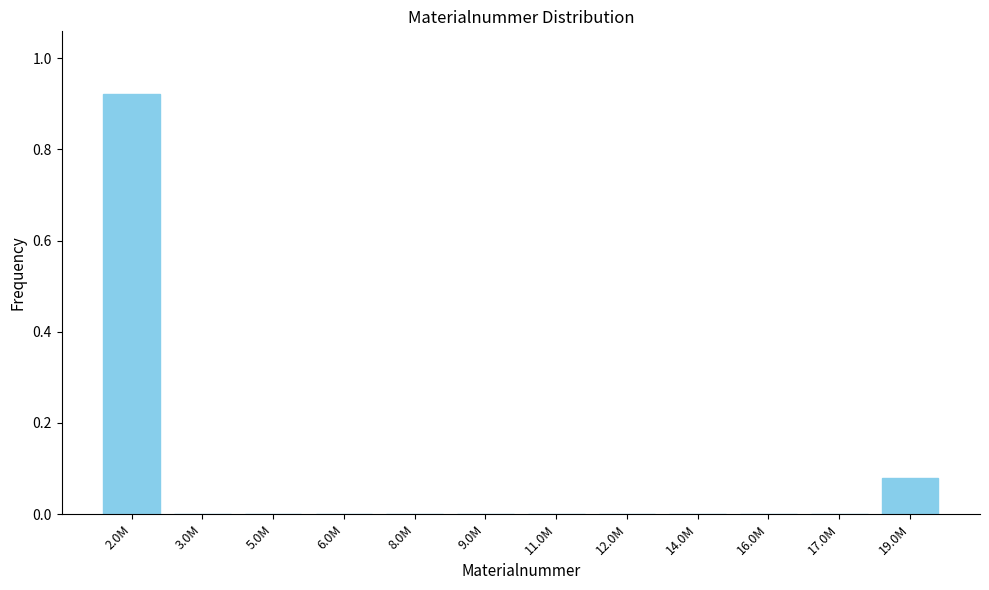

What is the change in value from 2.0M to 12.0M?

-0.9